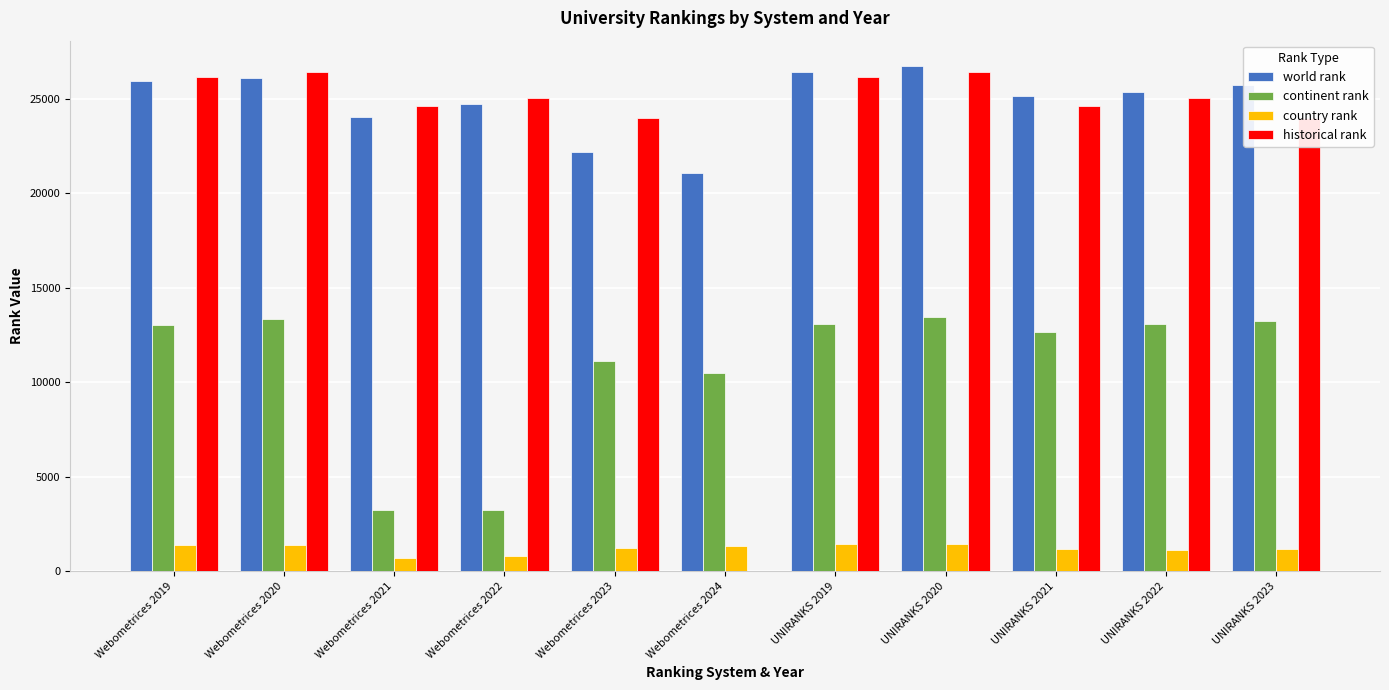

What is the highest value of the continent rank series?

13449